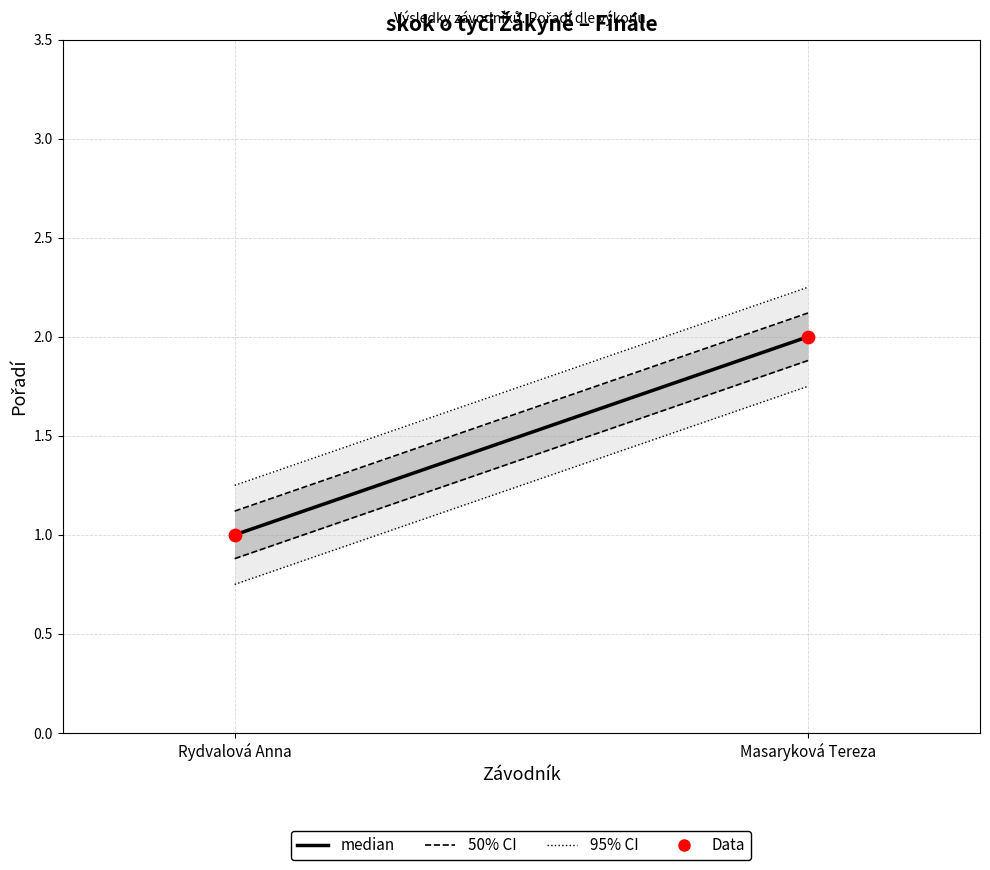

Count the number of points in this scatter plot.

2